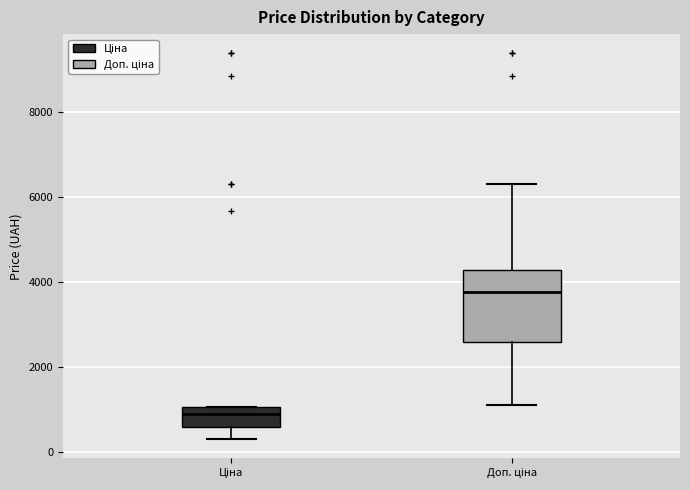

Reading left to right, transcribe this box plot: for each box, give where its median line is, the range the box spans, and where its two whiskers end, as read against the y-axis. The values are not printed on the chart, so give them approximately, as read against the axis.

Ціна: median 800, box 600 to 1000, whiskers 400 to 1000
Доп. ціна: median 3800, box 2600 to 4200, whiskers 1200 to 6400